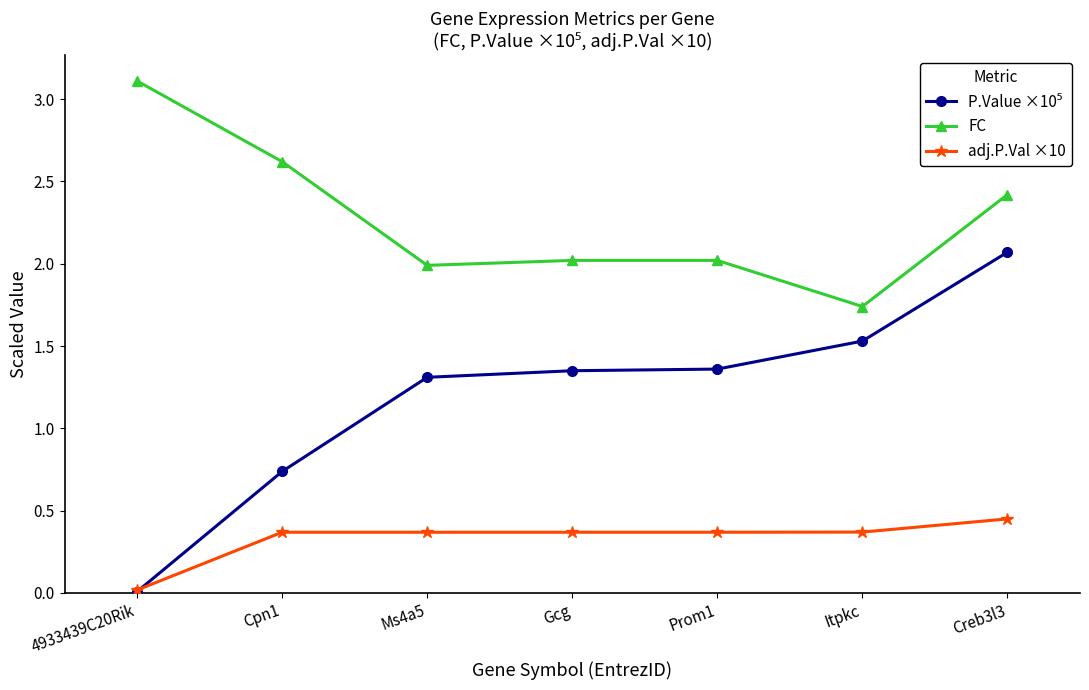

The value of FC at Prom1 is 2.8. True or false?

False